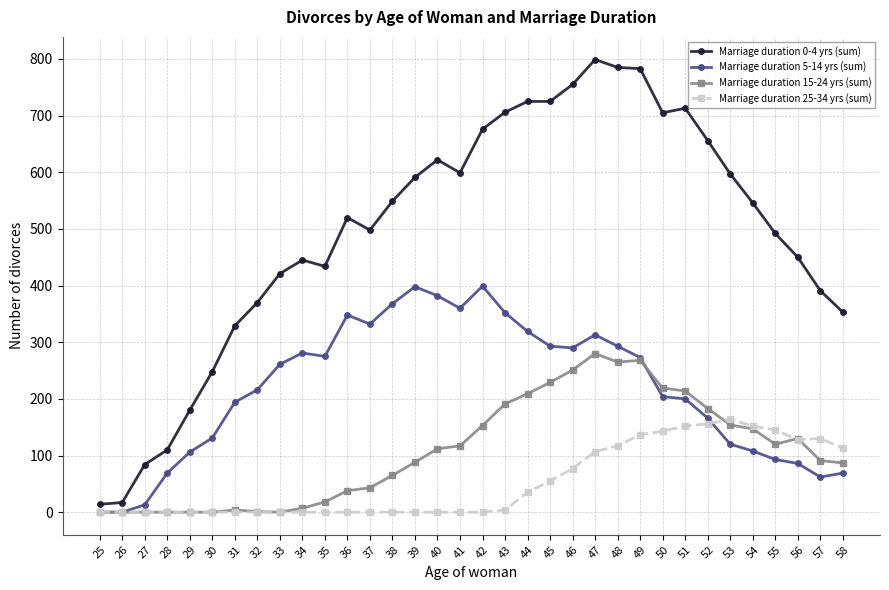

True or false: Marriage duration 15-24 yrs (sum) has more than 2 points higher than both neighbors.

True